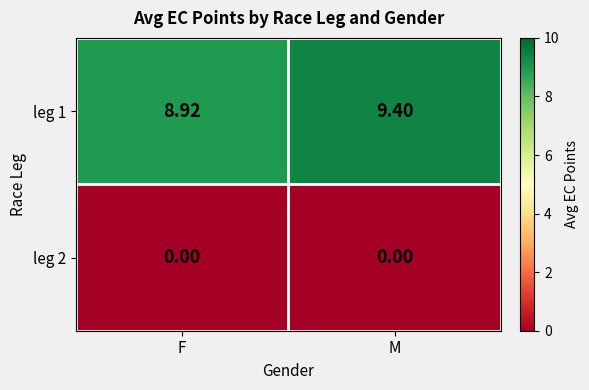

At which label is leg 1 closest to 9?

F